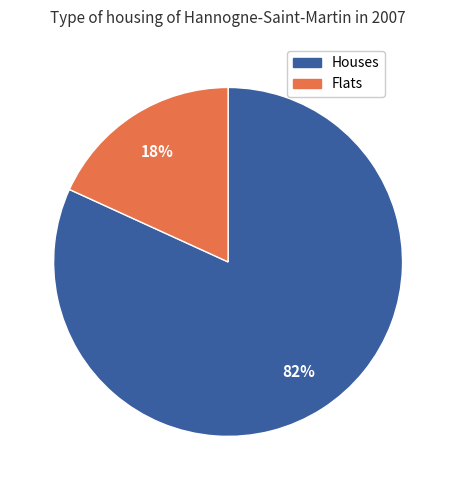

To the nearest percent, what is the average slice percentage?

50%